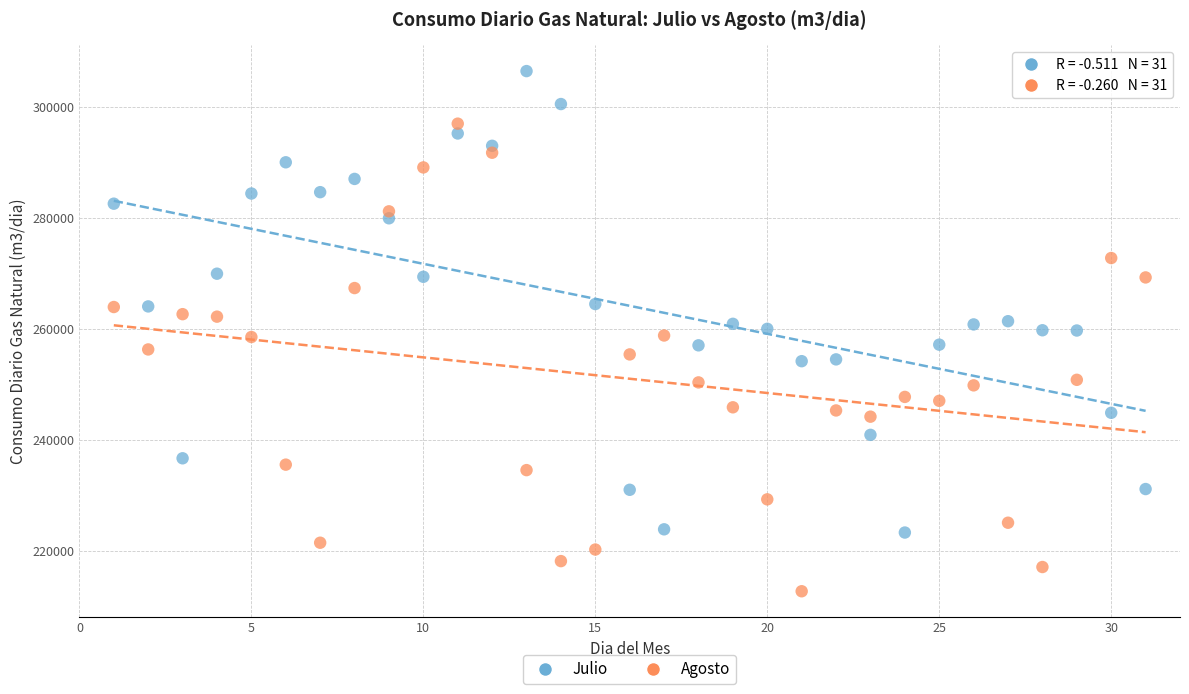

Across all data points, what is the range of X values (max minus min)?

30.0